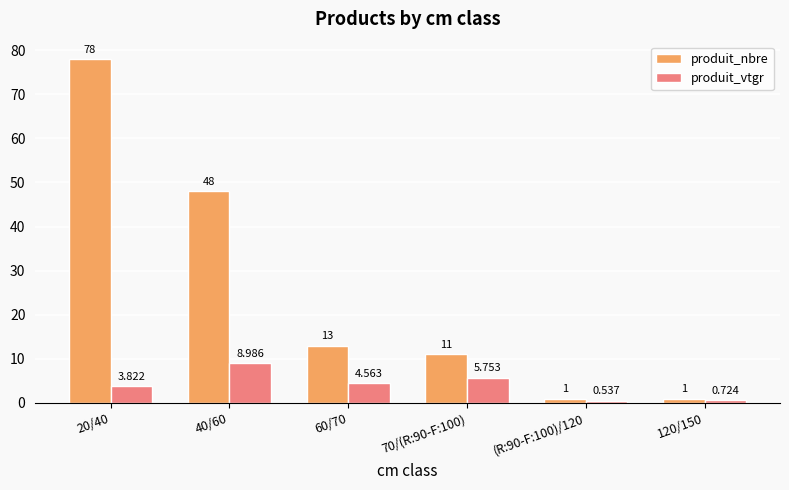

What is the sum of all produit_vtgr values?

24.4